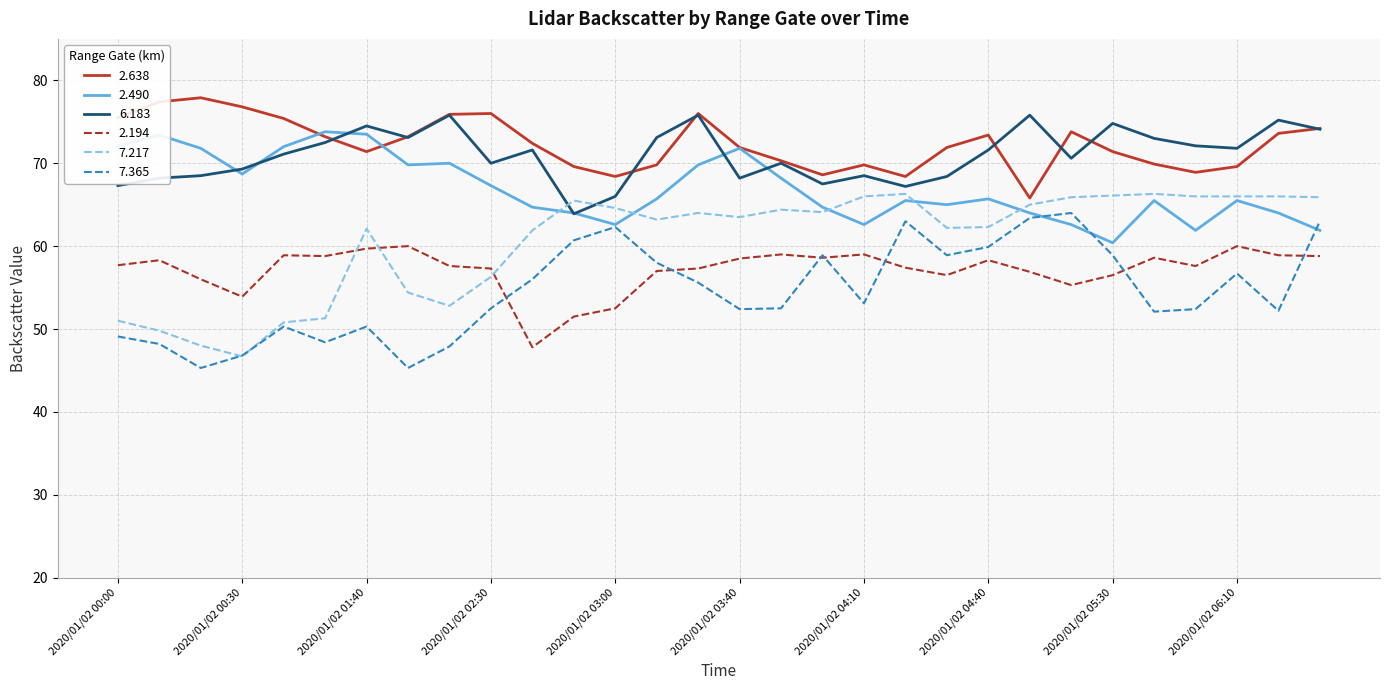

What is the minimum value shown in the chart?

45.3